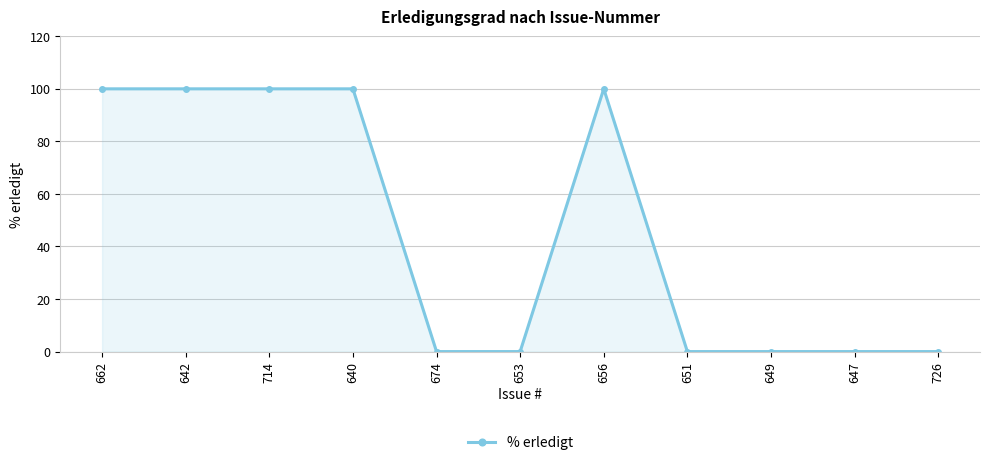

True or false: the data has more than 0 interior local peaks.

True